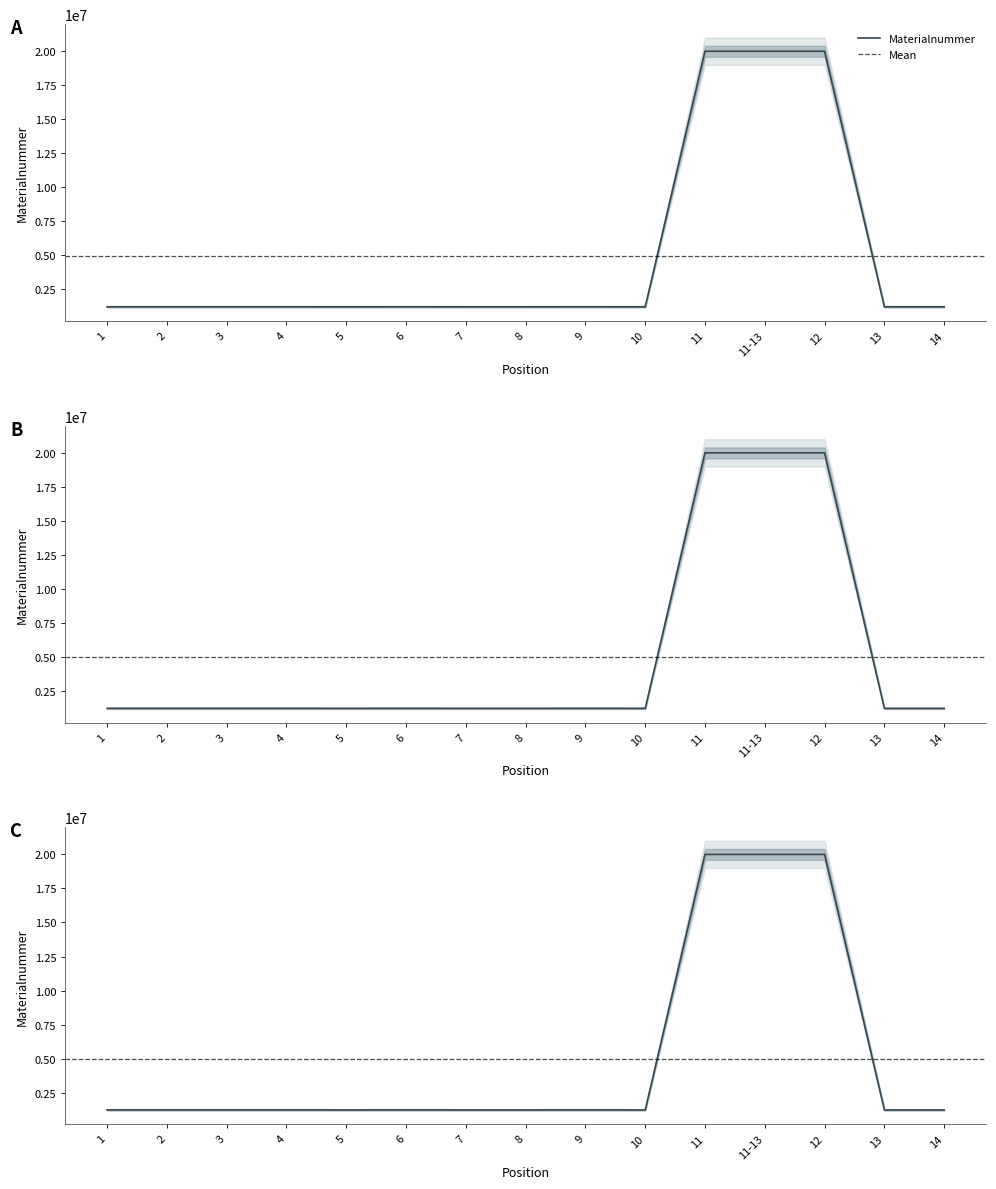

List the labels in order of value, largest first.

12, 11, 11-13, 3, 2, 9, 6, 4, 1, 14, 8, 13, 10, 7, 5